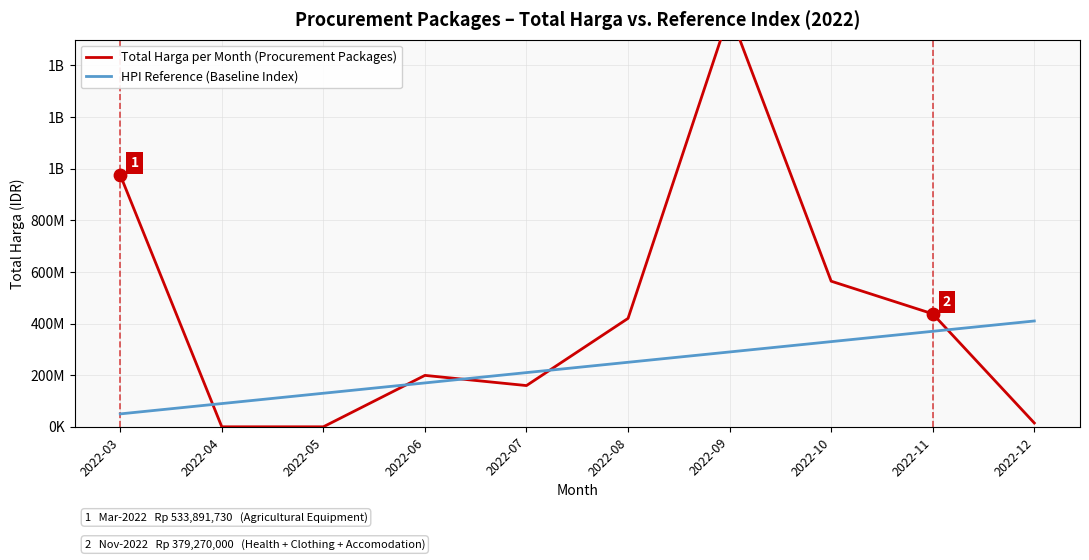

Which series contains the highest Y value?

Total Harga per Month (Procurement Packages)